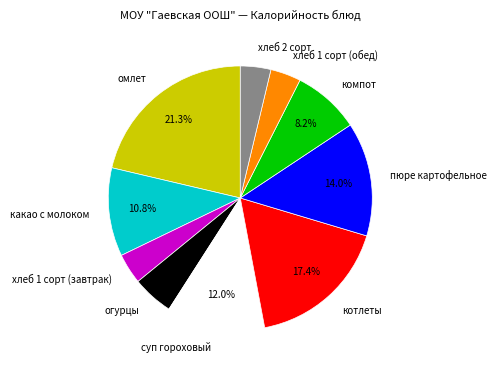

To the nearest percent, what is the difference between the хлеб 1 сорт (завтрак) and котлеты slice percentages?

14%